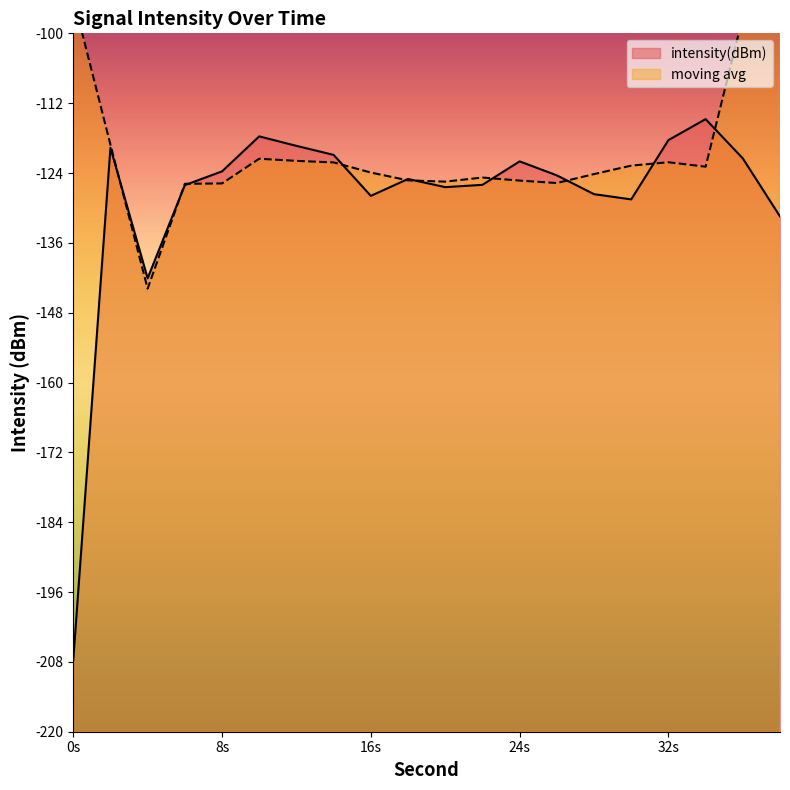

List the labels in order of value, largest first.

34, 10, 32, 12, 2, 14, 36, 24, 8, 26, 18, 22, 6, 20, 28, 16, 30, 38, 4, 0